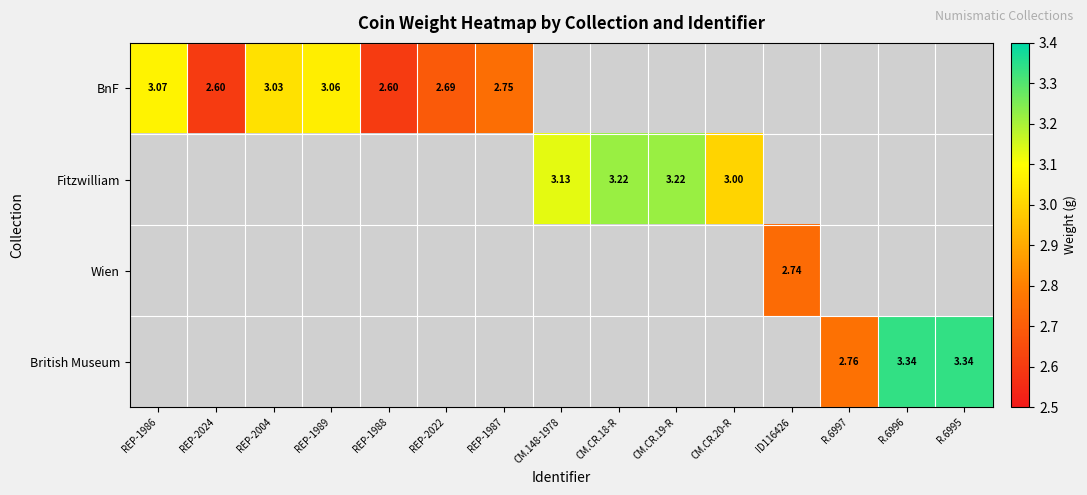

Is the value of Fitzwilliam at REP-2004 greater than the value of BnF at REP-2004?

No